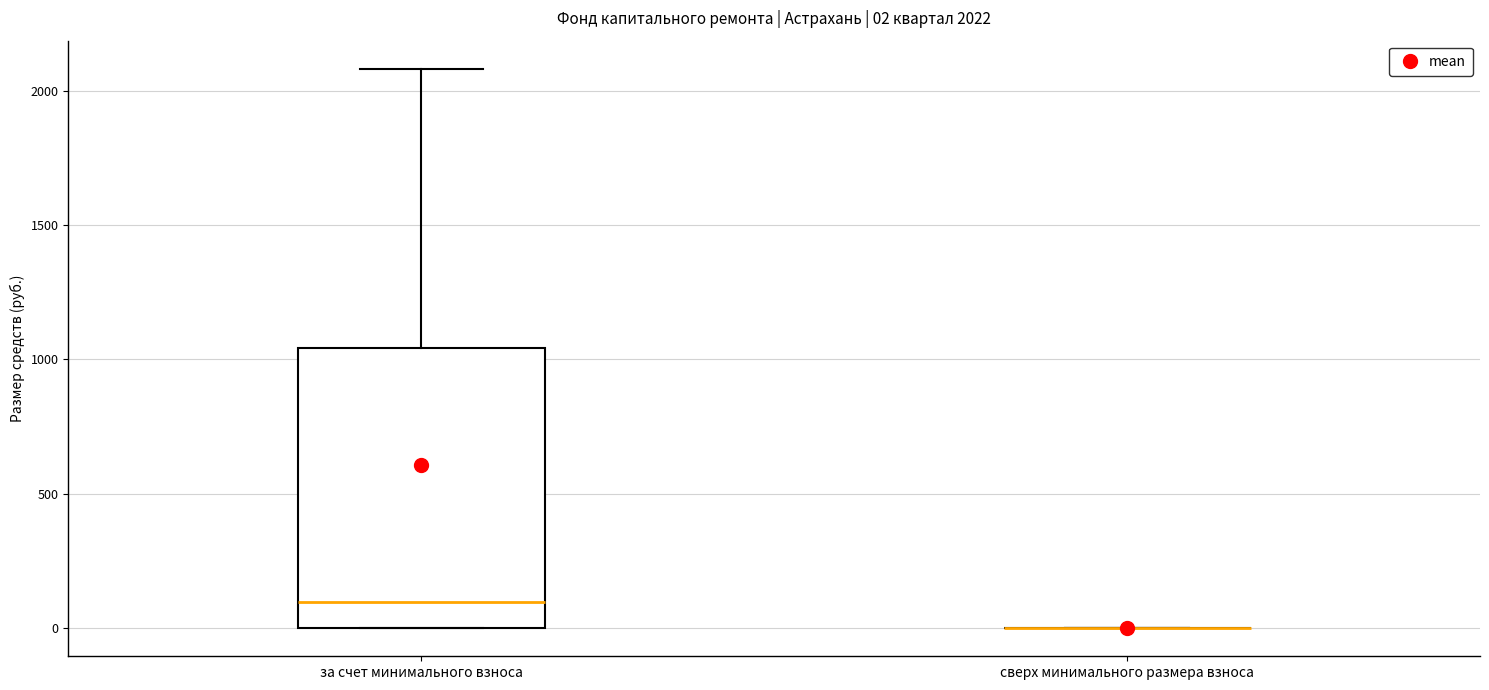

Comparing the boxes themselves (not the whiskers), which one is the tallest?

за счет минимального взноса